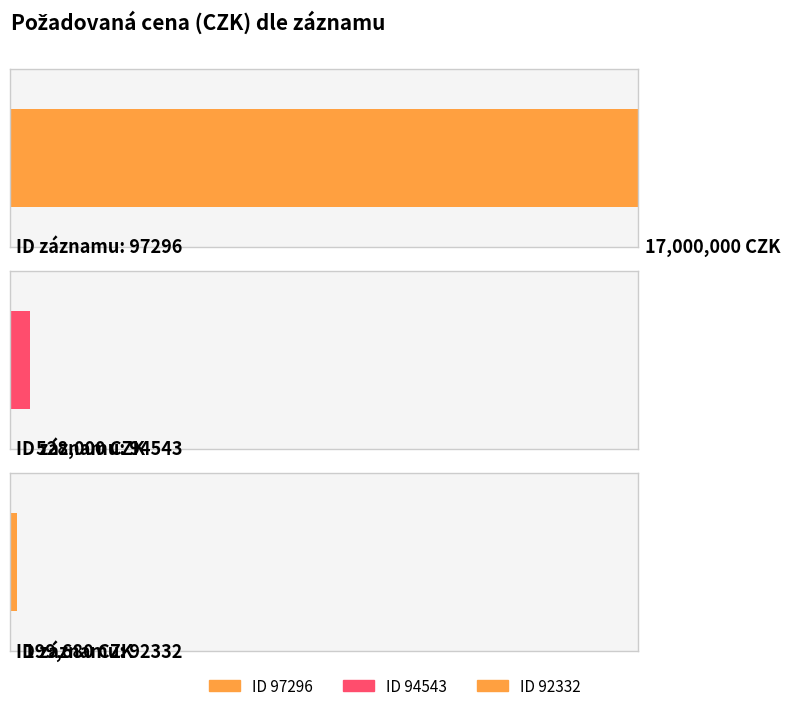

List the labels in order of value, smallest first.

92332, 94543, 97296